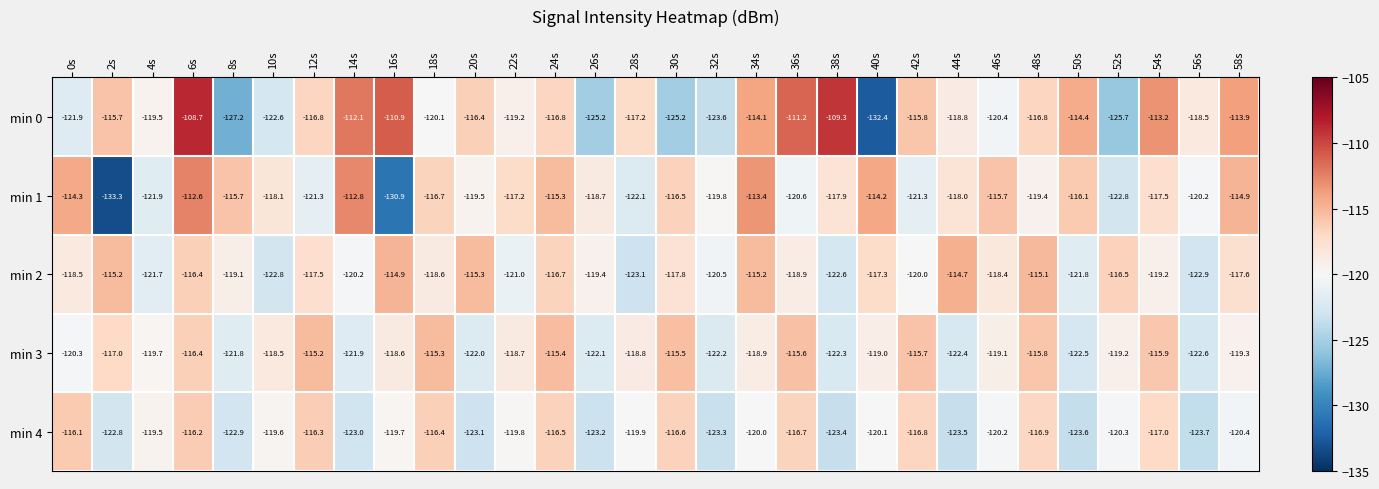

What is the difference between the maximum and second lowest values in the min 0 series?

18.5